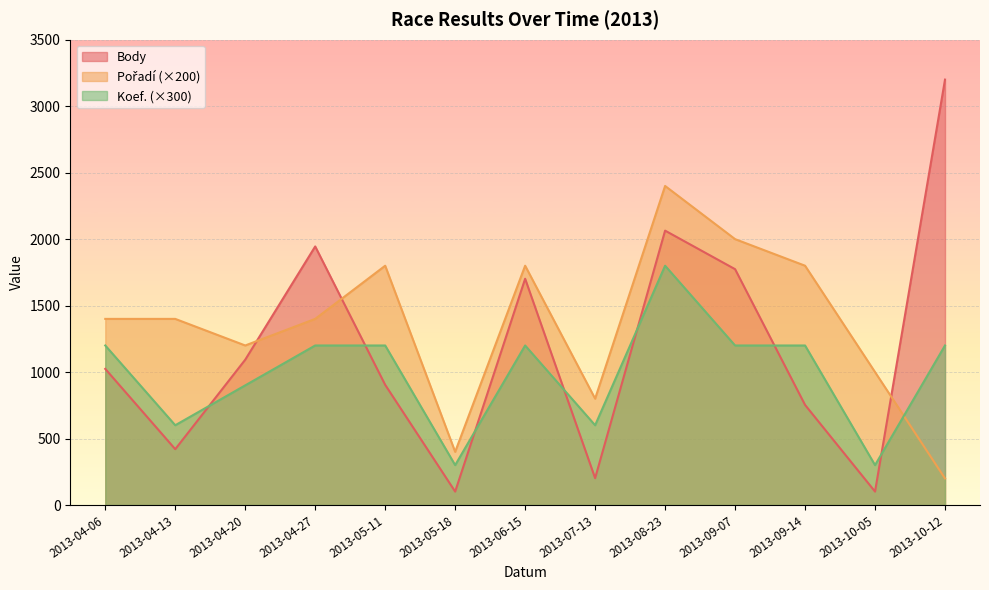

What is the total value across all series at 2013-08-23?

6264